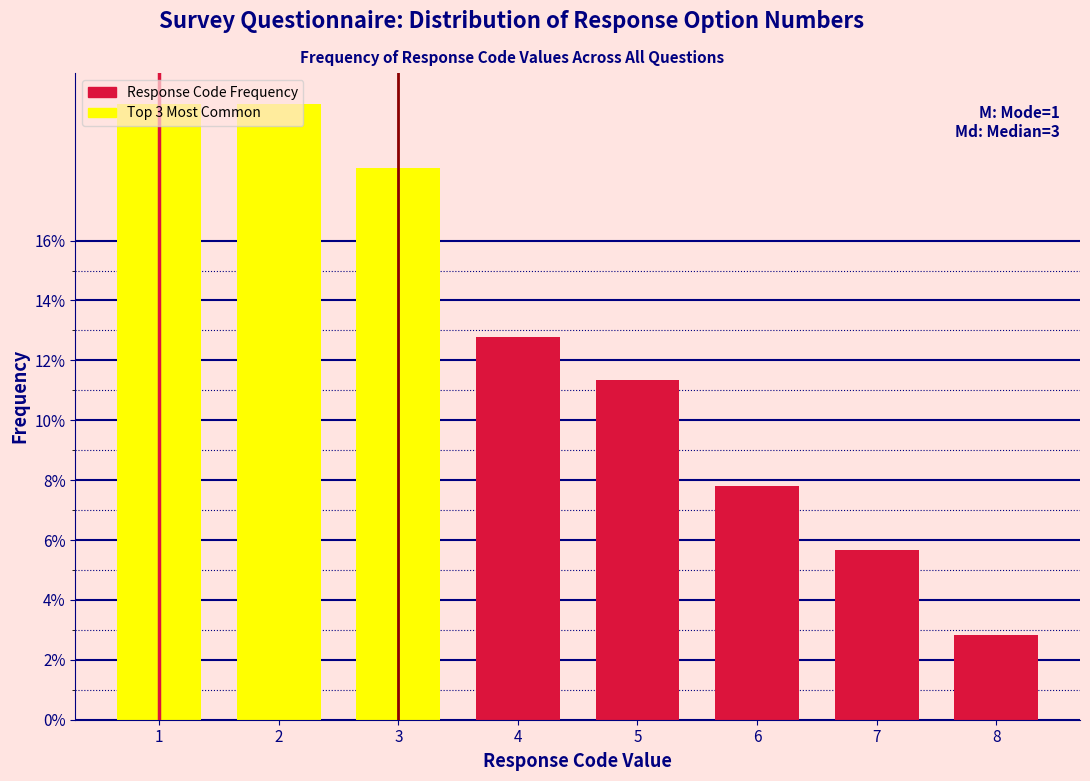

Which label corresponds to the smallest value in the chart?

8